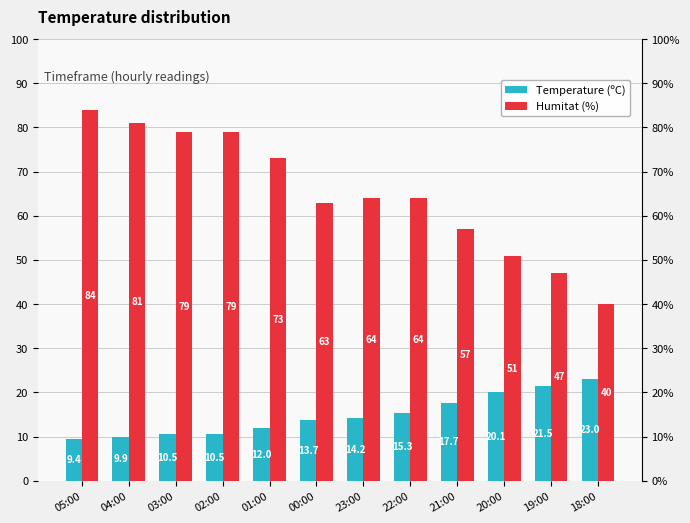

Read the Temperature (ºC) value at 20:00.

20.1